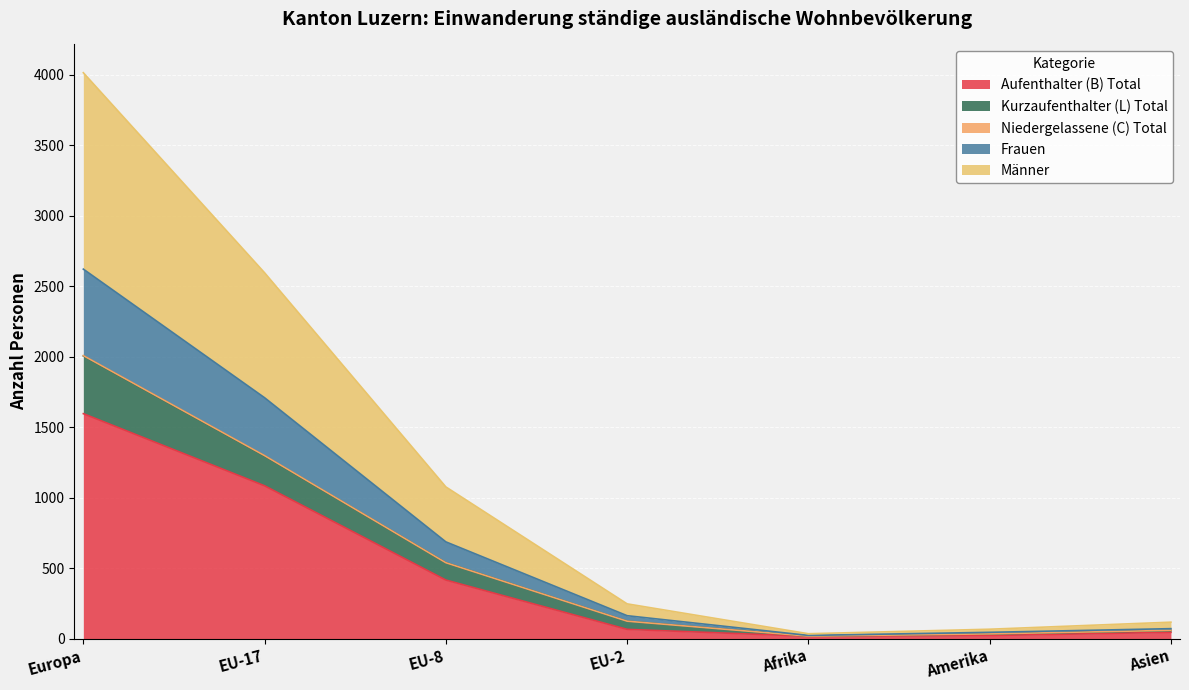

At which label is Aufenthalter (B) Total closest to 806?

EU-17